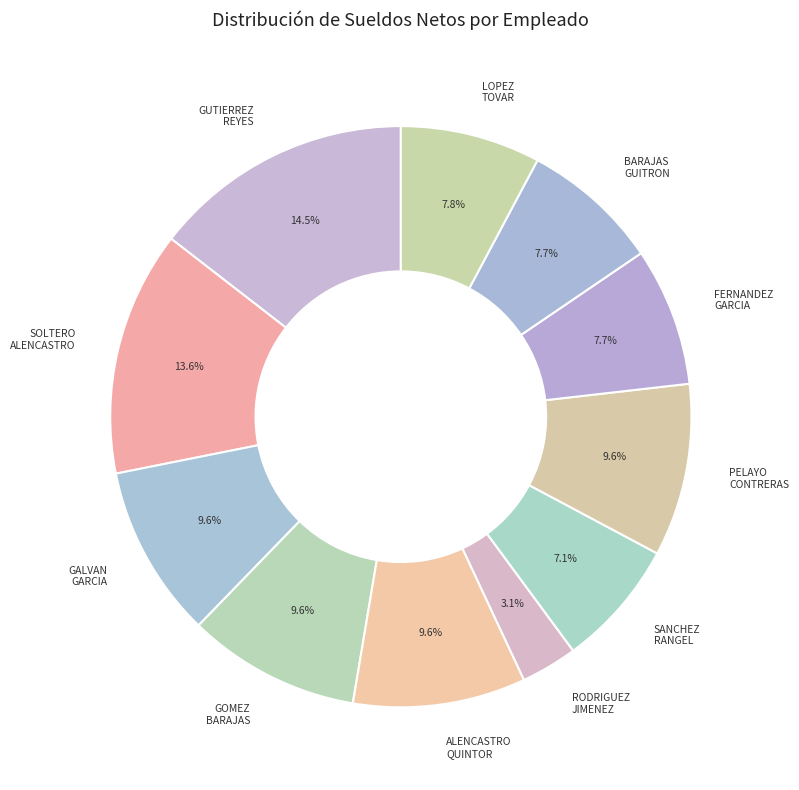

Does any single category account for the majority?

No